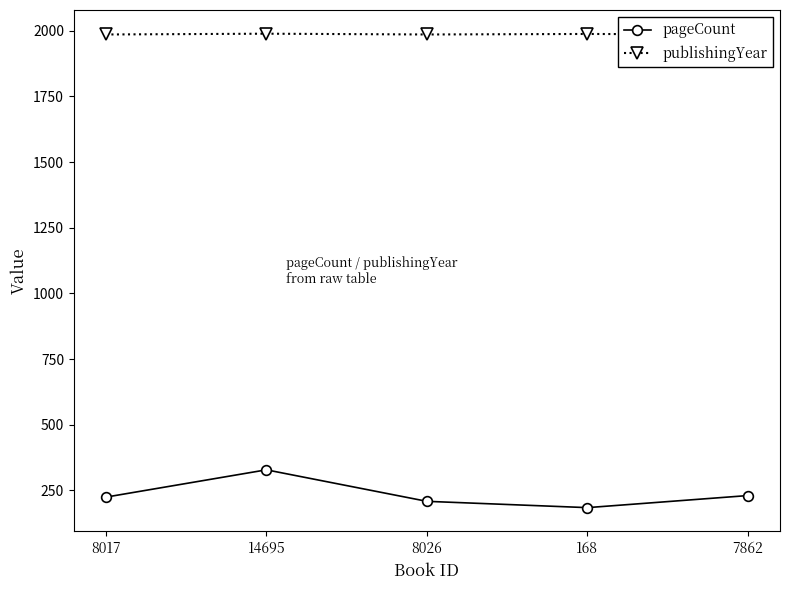

At which label is pageCount closest to 256?

7862